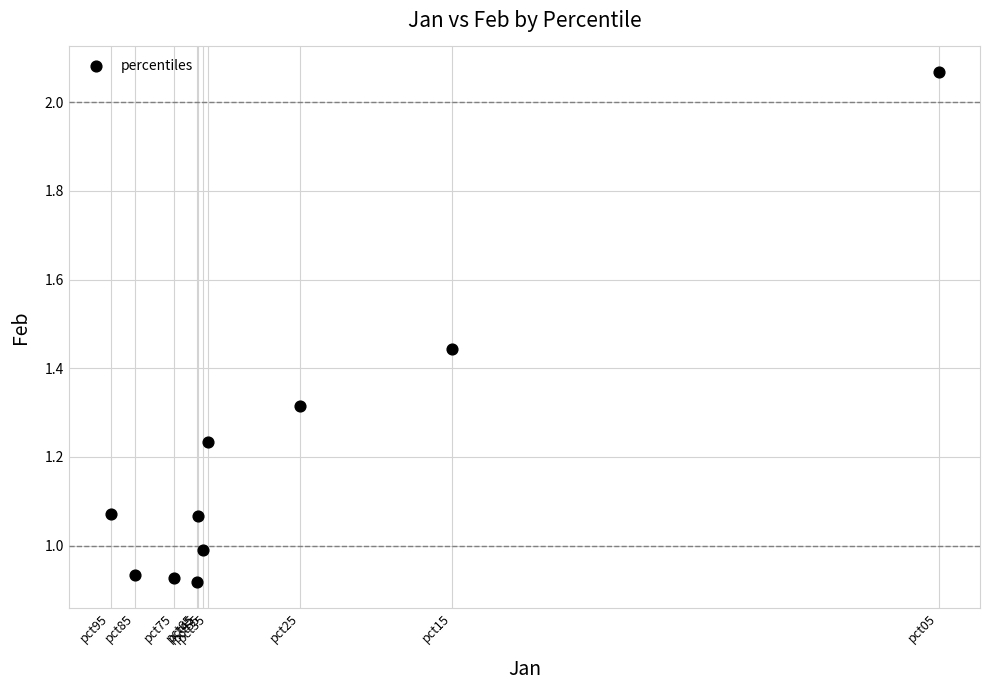

What is the average X value?

2.8